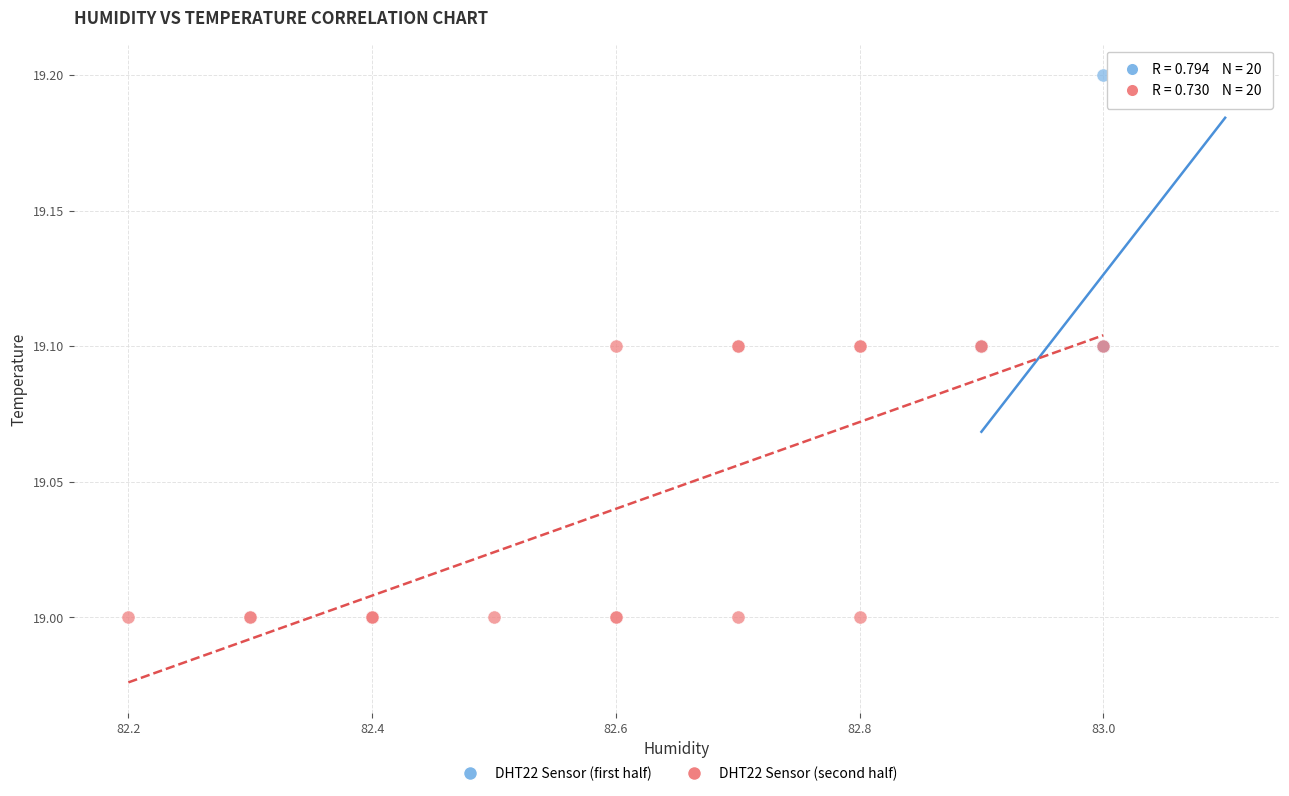

Which series has the largest Y range (max minus min)?

DHT22 Sensor (second half)